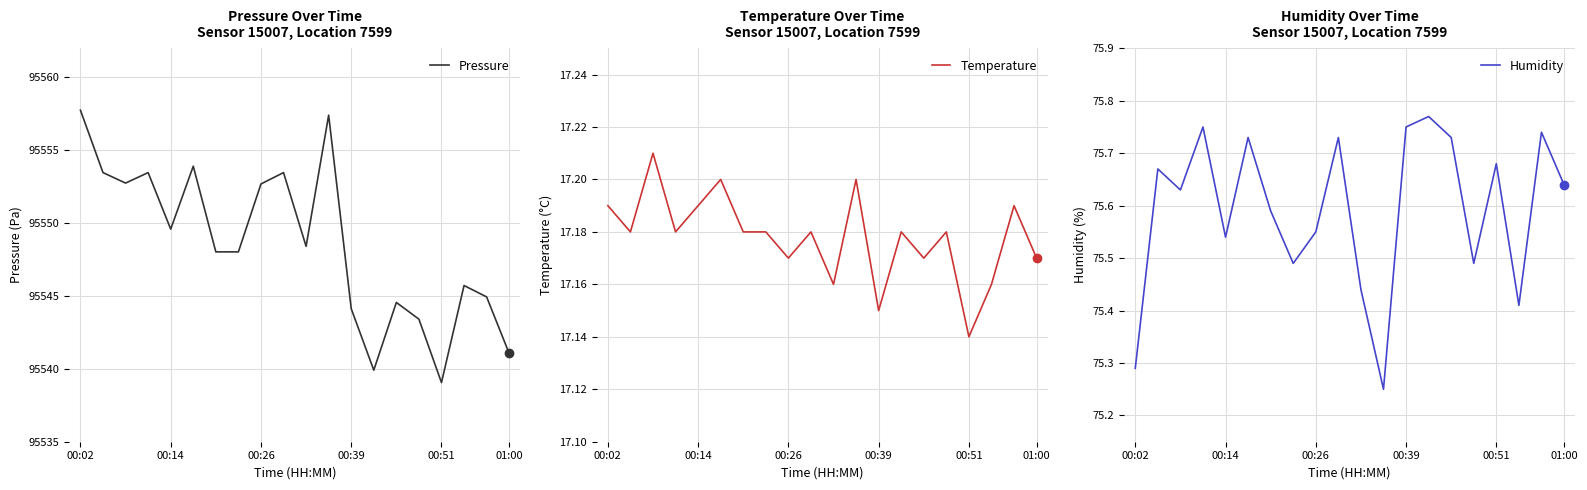

How many interior local peaks does the Humidity series have?

7